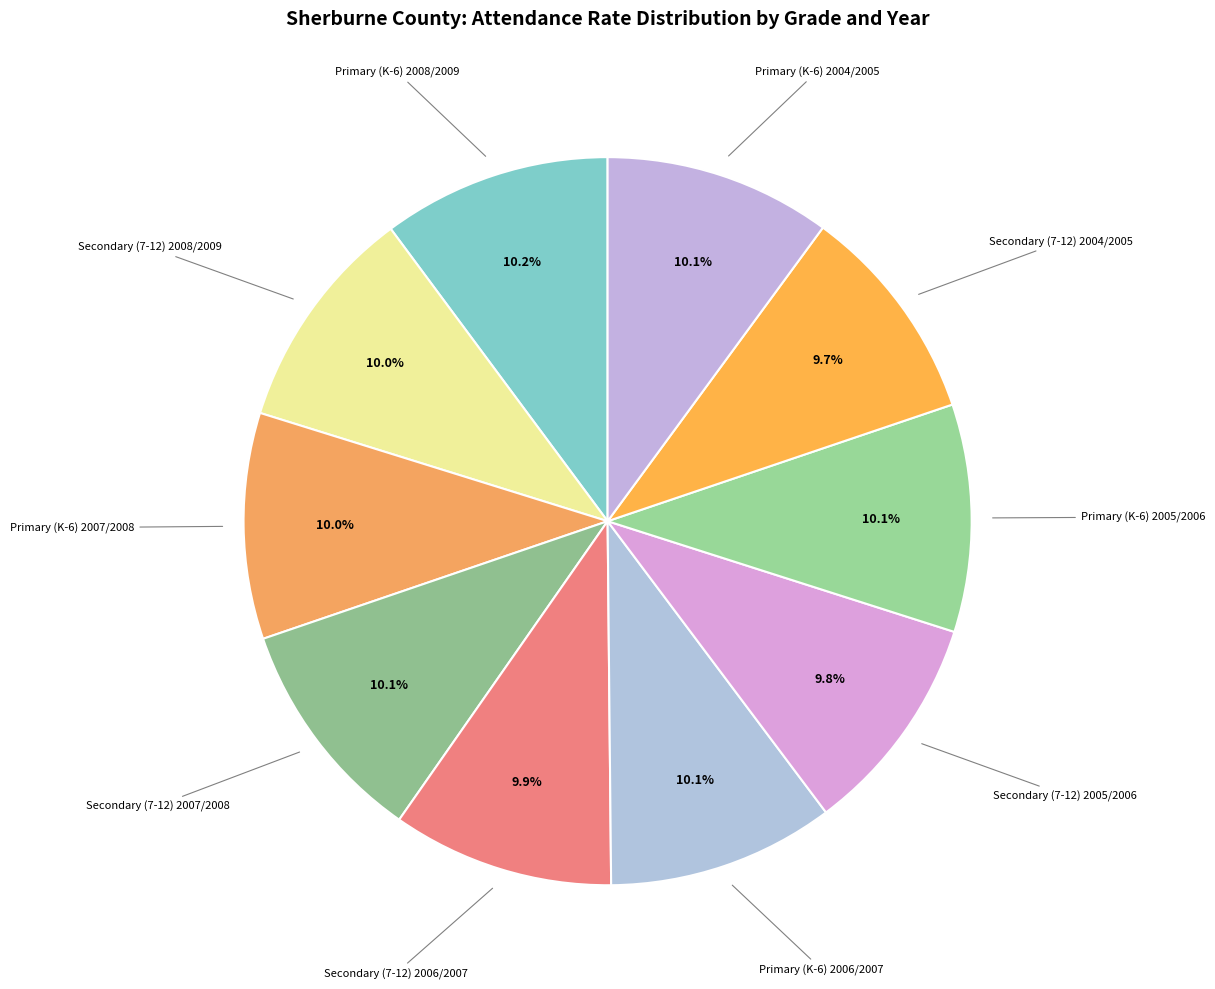

Count the number of slices in the pie.

10